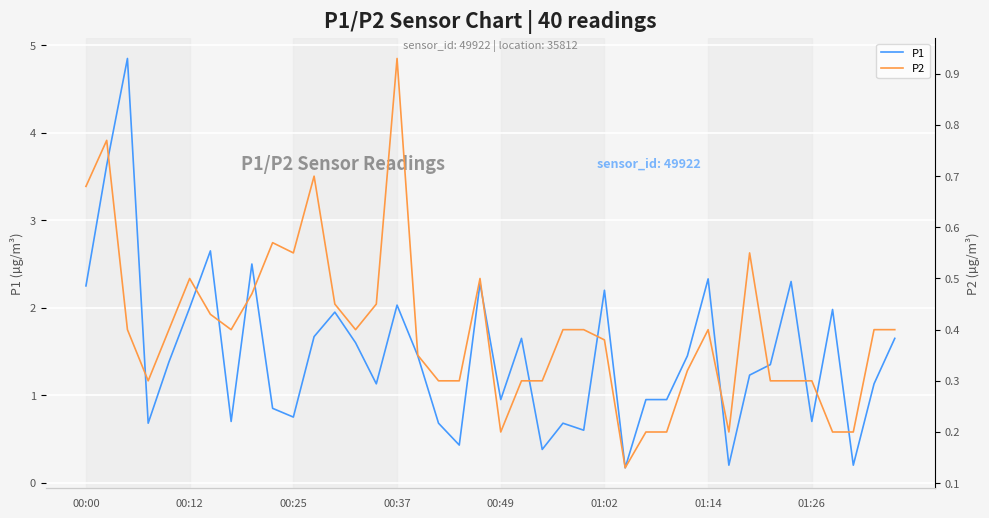

Between 00:49 and 36, which series saw the biggest shift?

P1